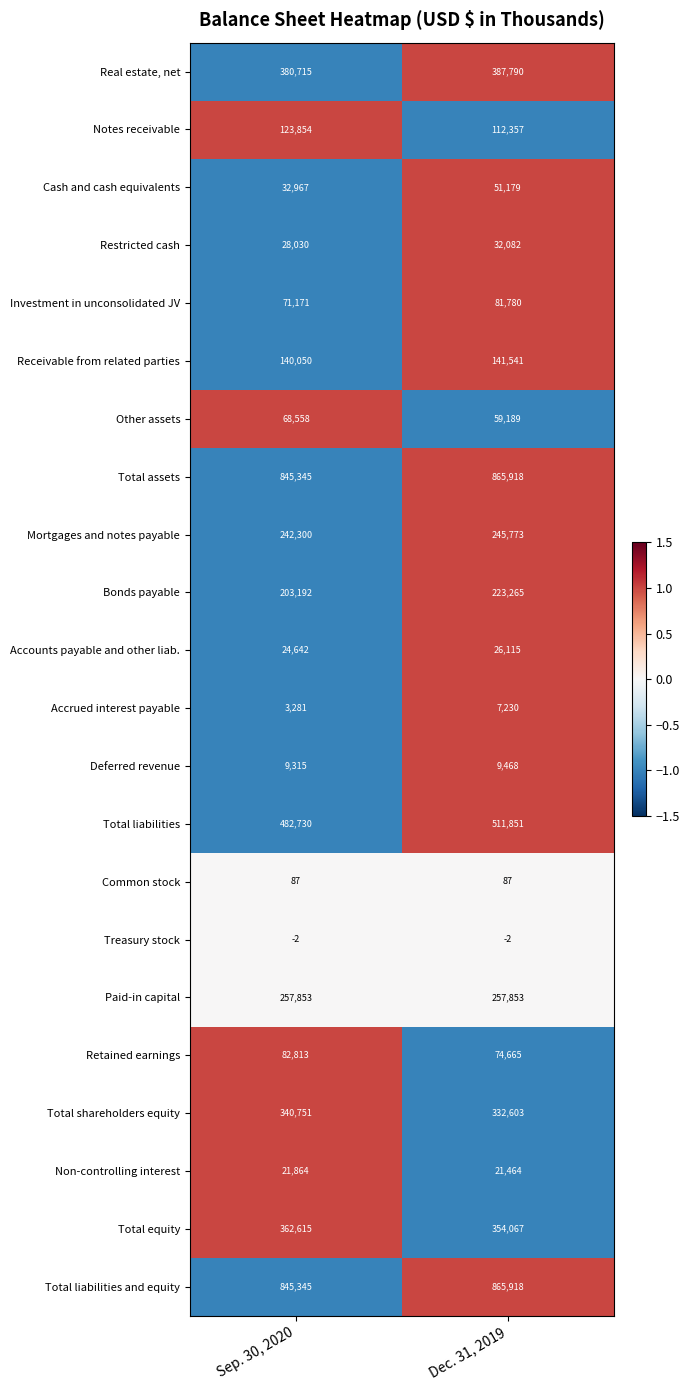

What is the difference between the Retained earnings values at Sep. 30, 2020 and Dec. 31, 2019?

8148